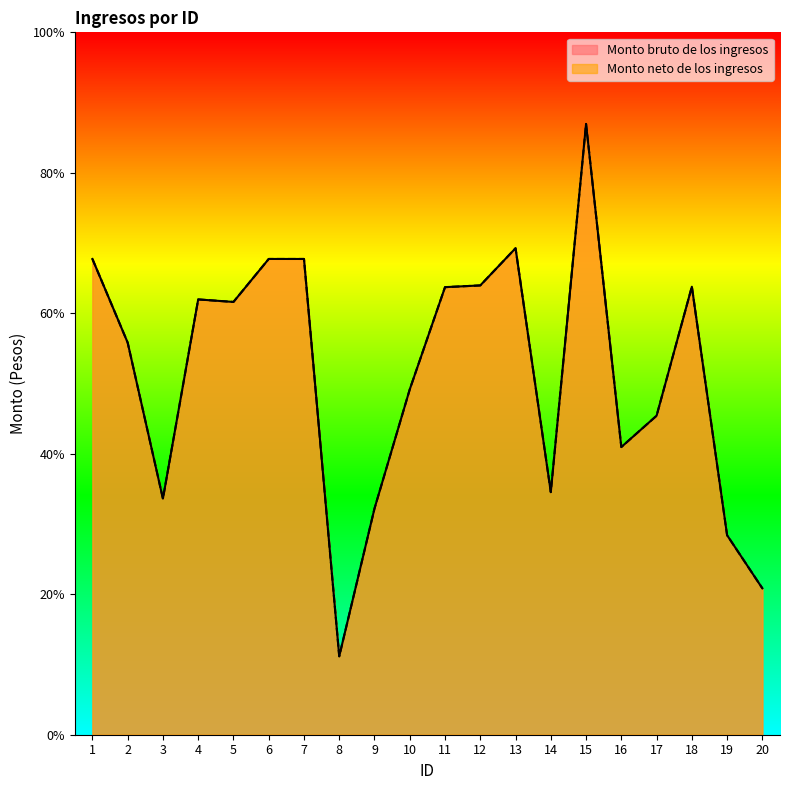

Rank the series by their maximum value, from lowest to highest.

Monto bruto de los ingresos, Monto neto de los ingresos